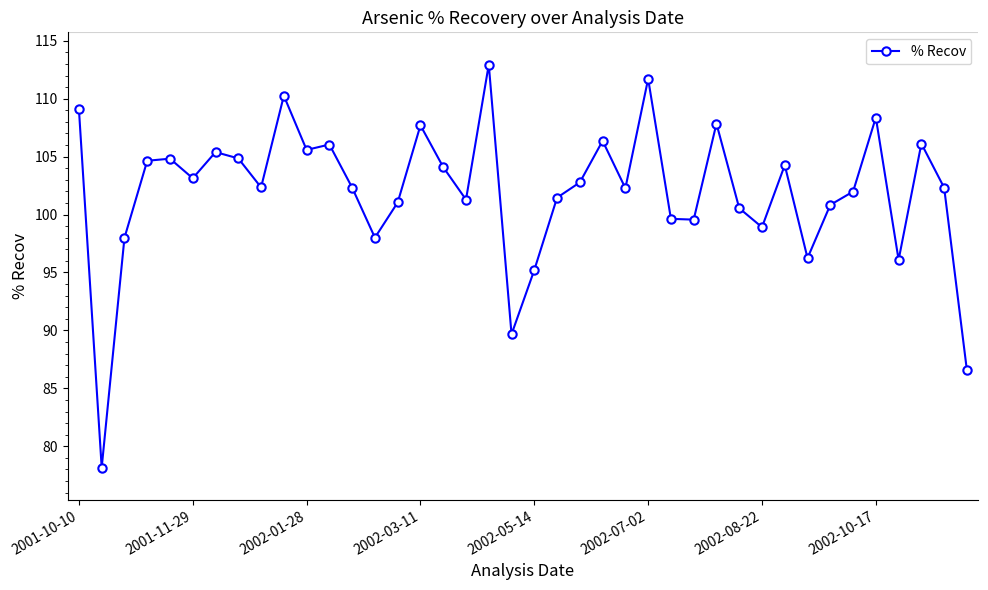

Does the chart display data point markers on the line(s)?

Yes